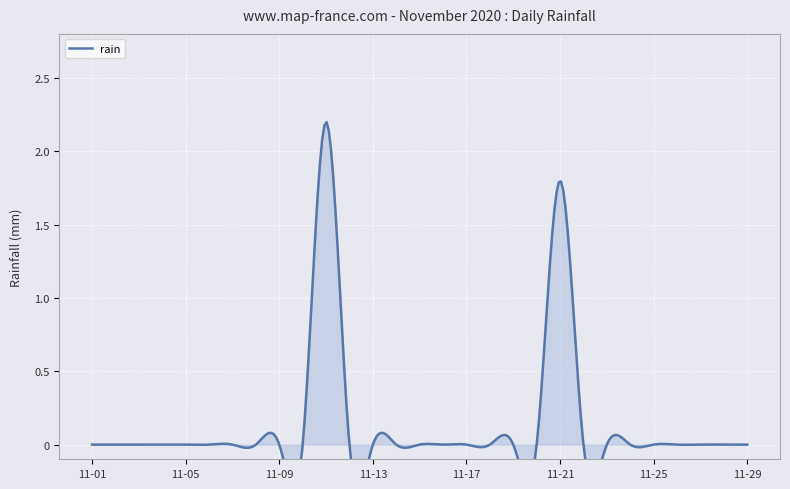

What is the difference between the maximum and second lowest values?

2.2